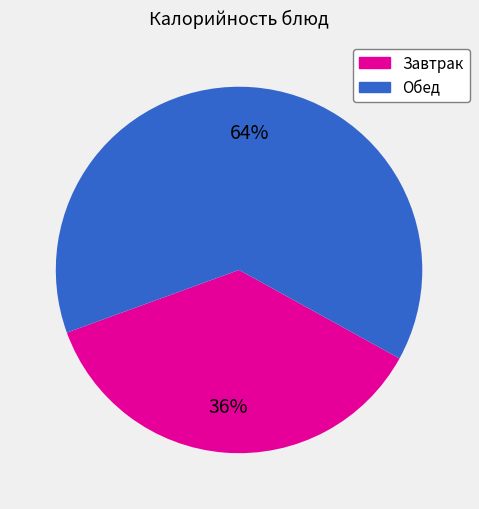

Is there a majority slice in this chart?

Yes